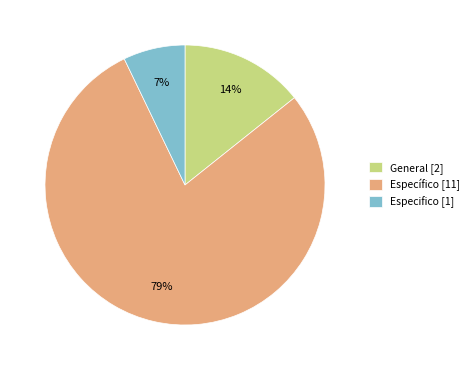

Count the number of slices in the pie.

3